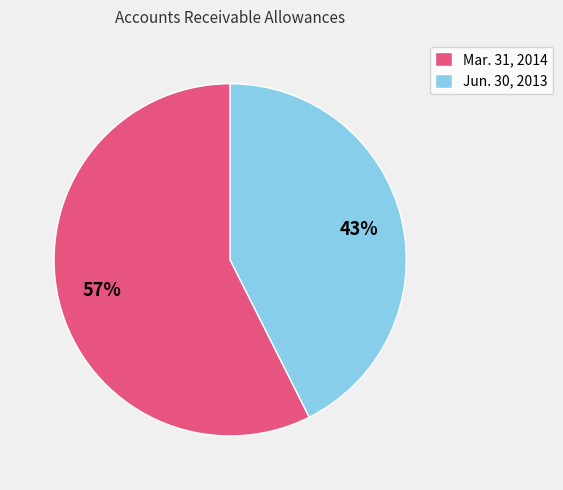

How many slices are in this pie chart?

2